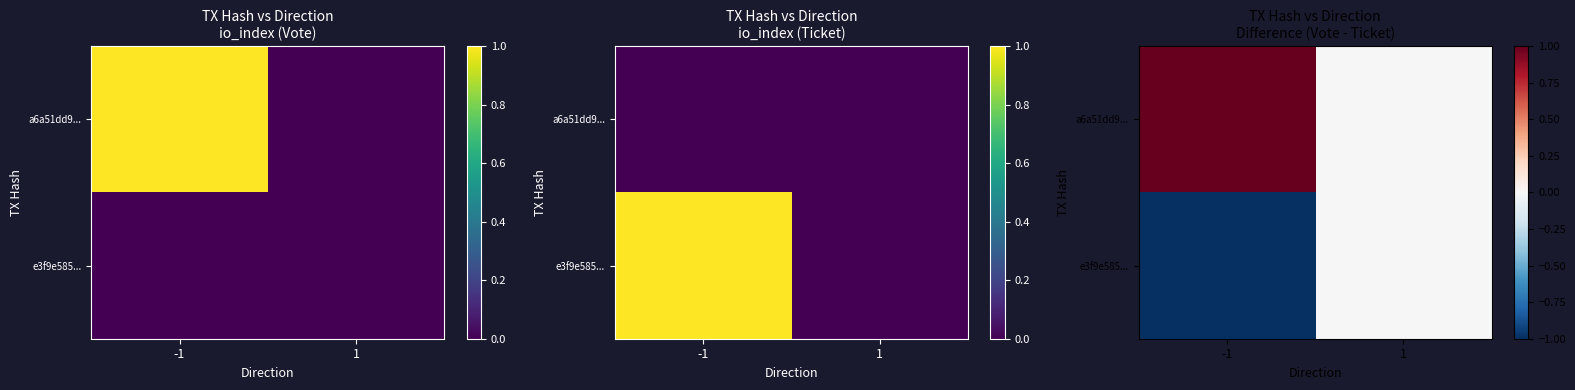

What value does the e3f9e585... series have at -1?

-1